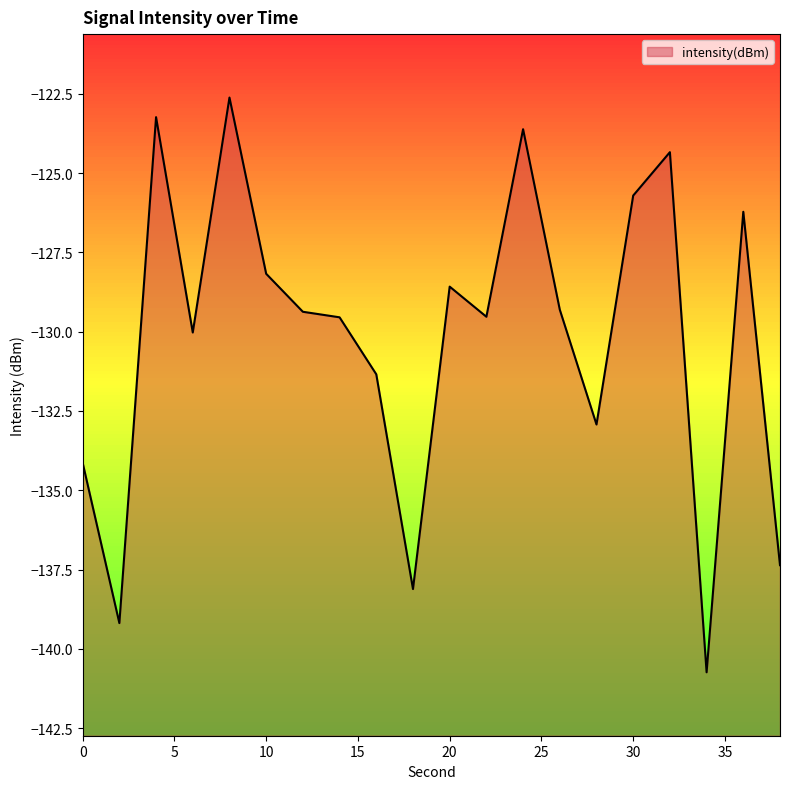

How many lines are shown in the chart?

1